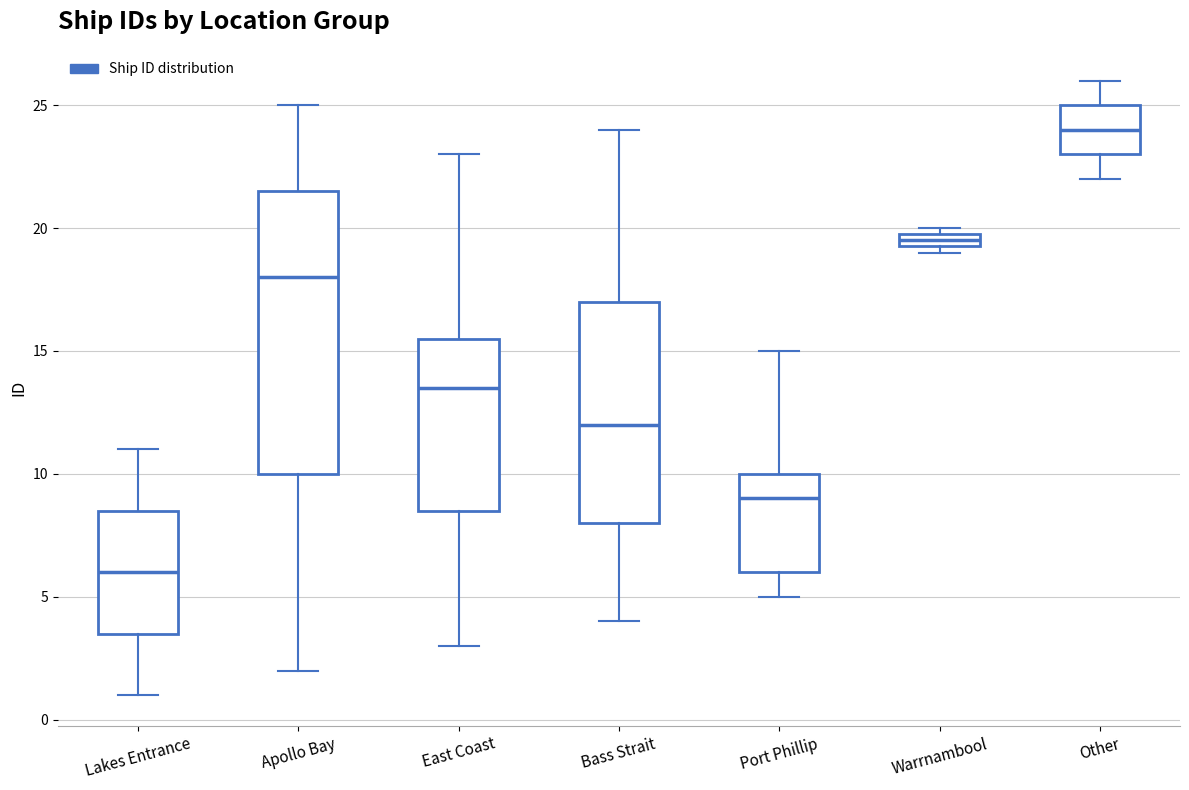

Where is the upper edge of the box for Lakes Entrance on the y-axis? The values are not printed on the chart, so give them approximately, as read against the axis.

8.5